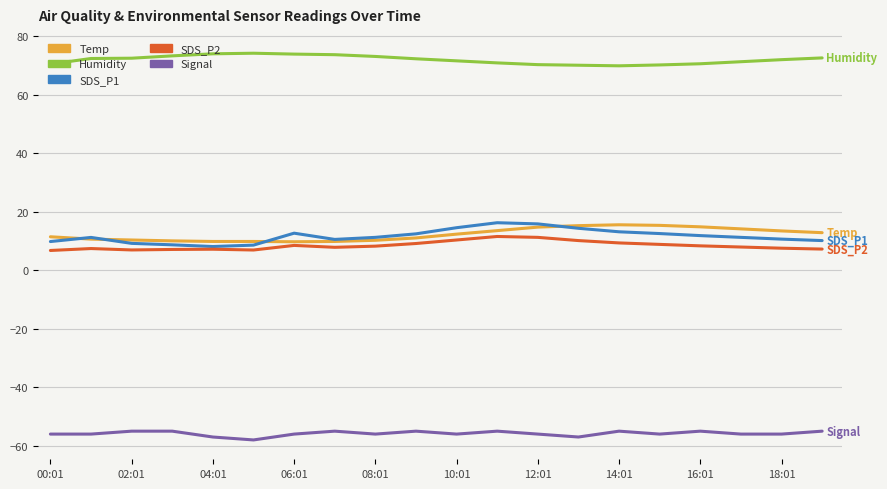

How many values in the Temp series are below 12?

10